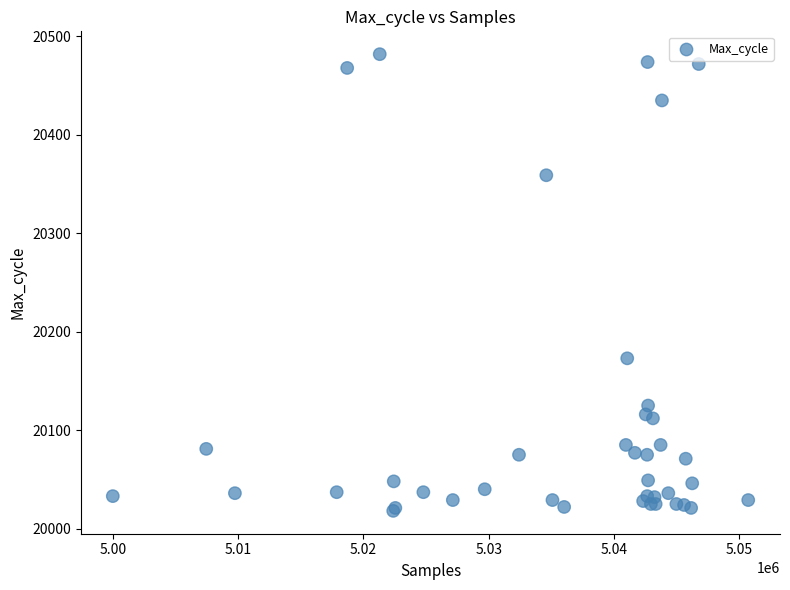

What Y value in the scatter plot is closest to 20250?

20173